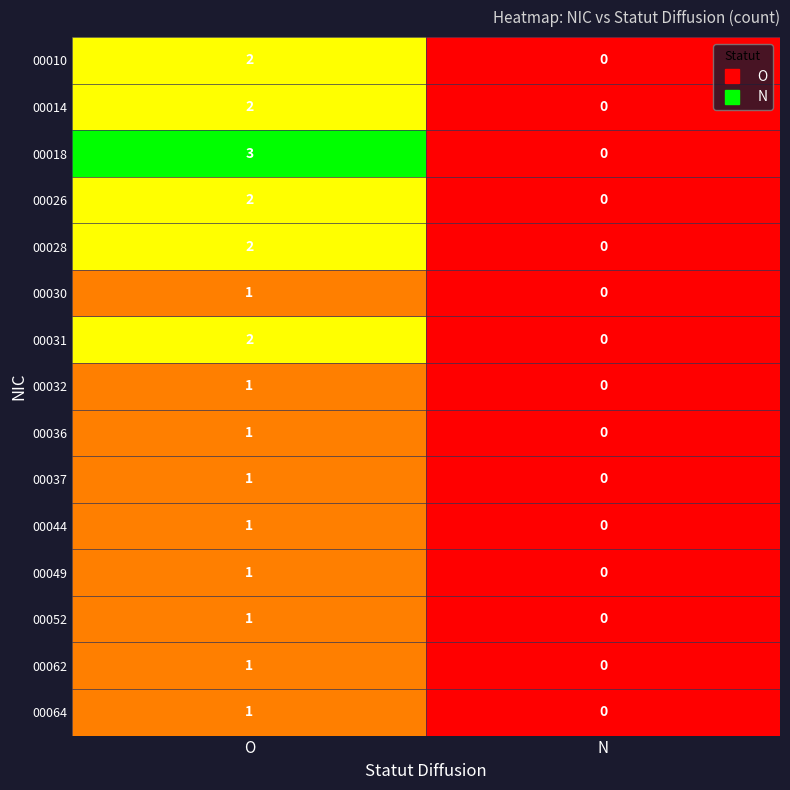

Rank the categories by 00026 value from lowest to highest.

N, O